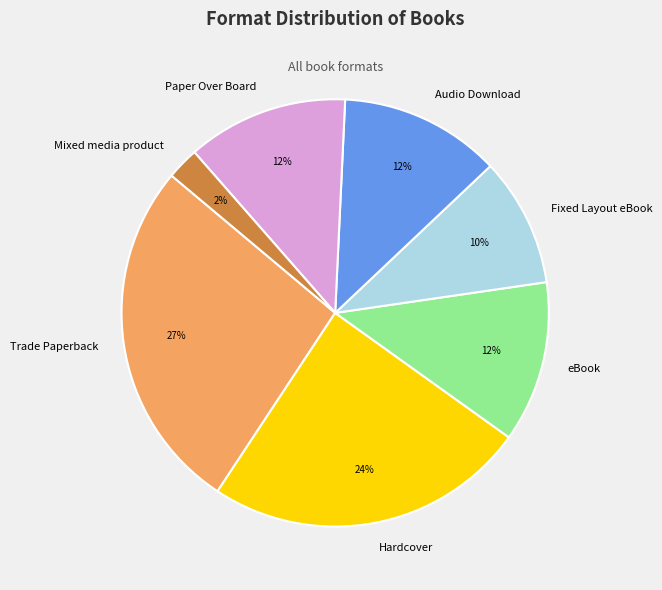

Is the sum of Trade Paperback and Hardcover greater than half?

Yes